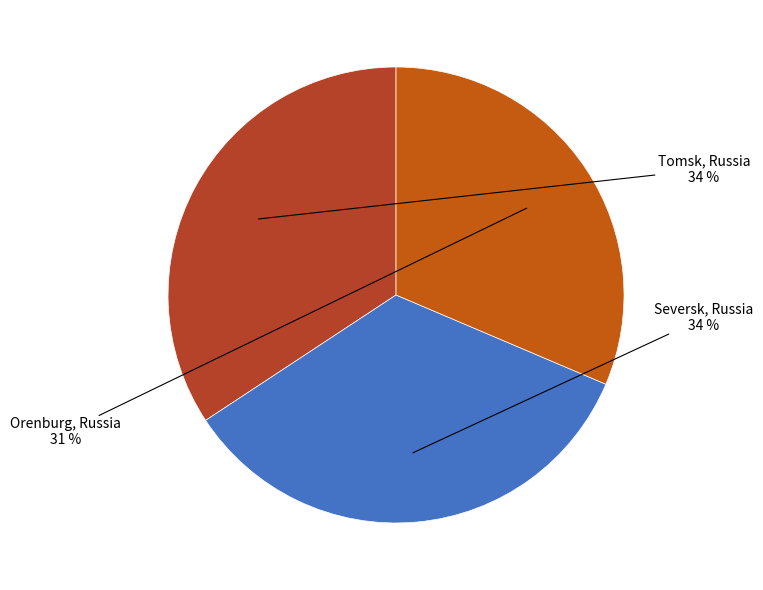

To the nearest percent, what is the average slice percentage?

33%